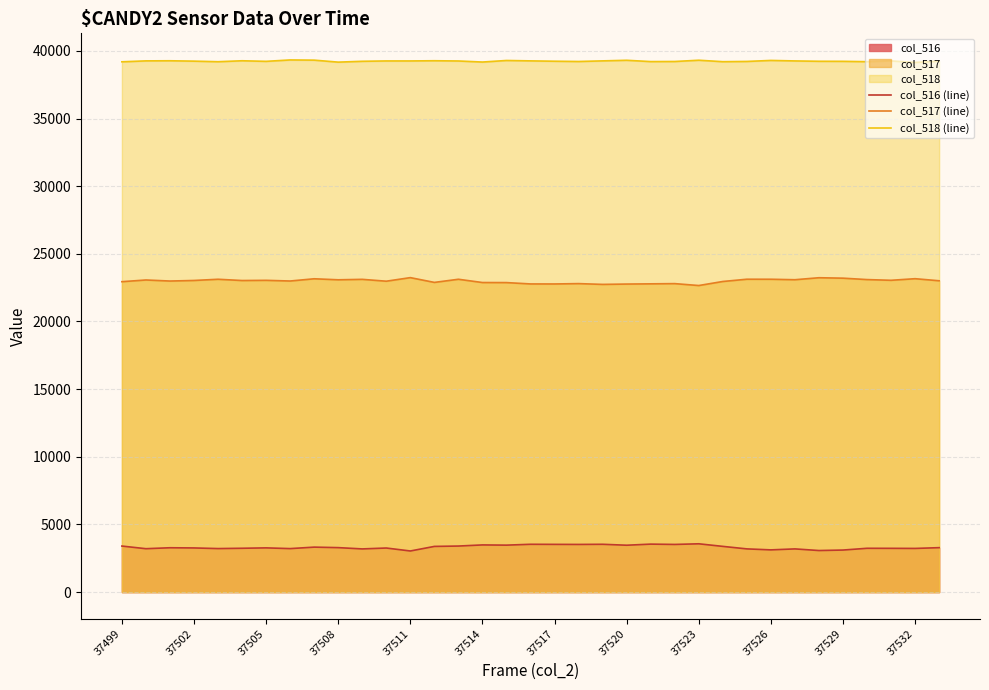

Which series has the largest range (max minus min)?

col_517 (line)